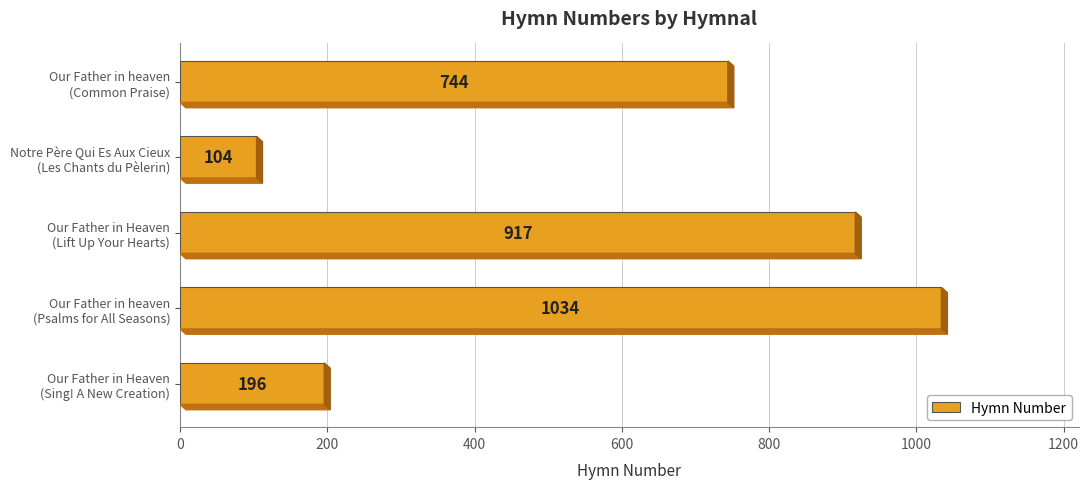

What is the minimum value shown in the chart?

104